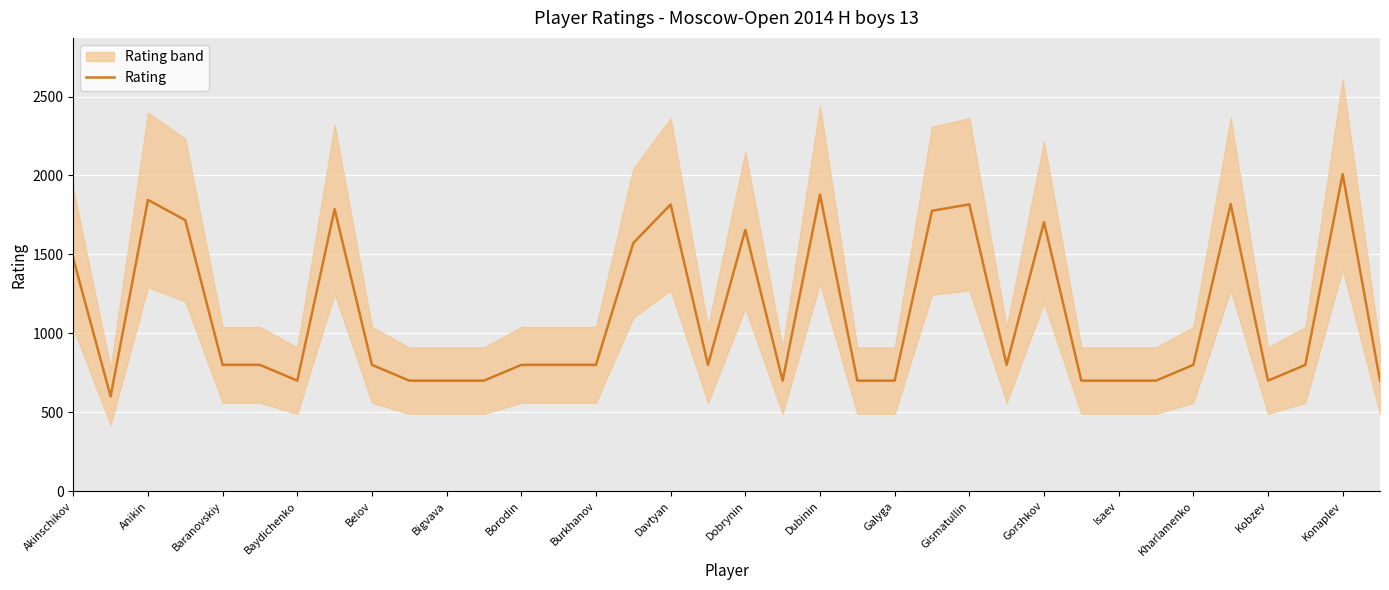

True or false: the data has more than 1 interior local peaks.

True